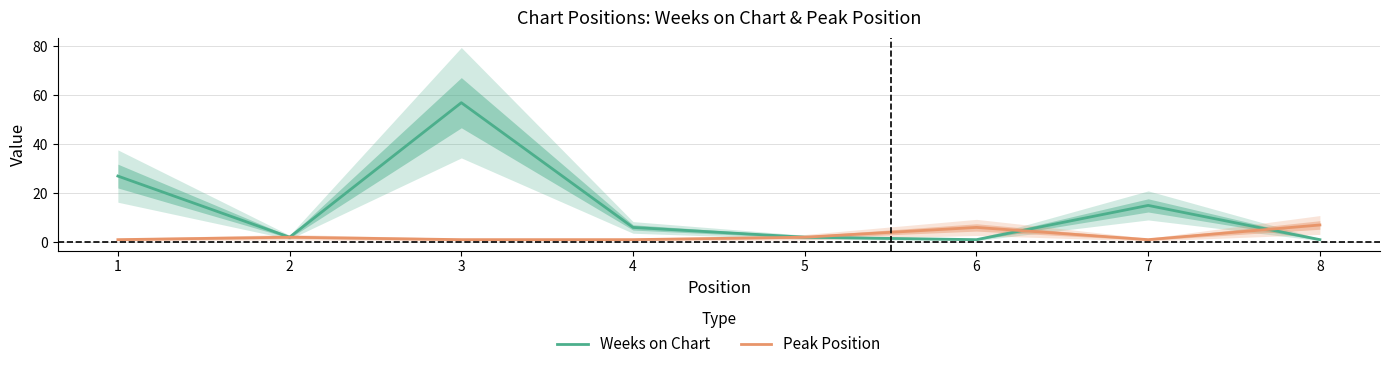

Count the number of categories in the chart.

8